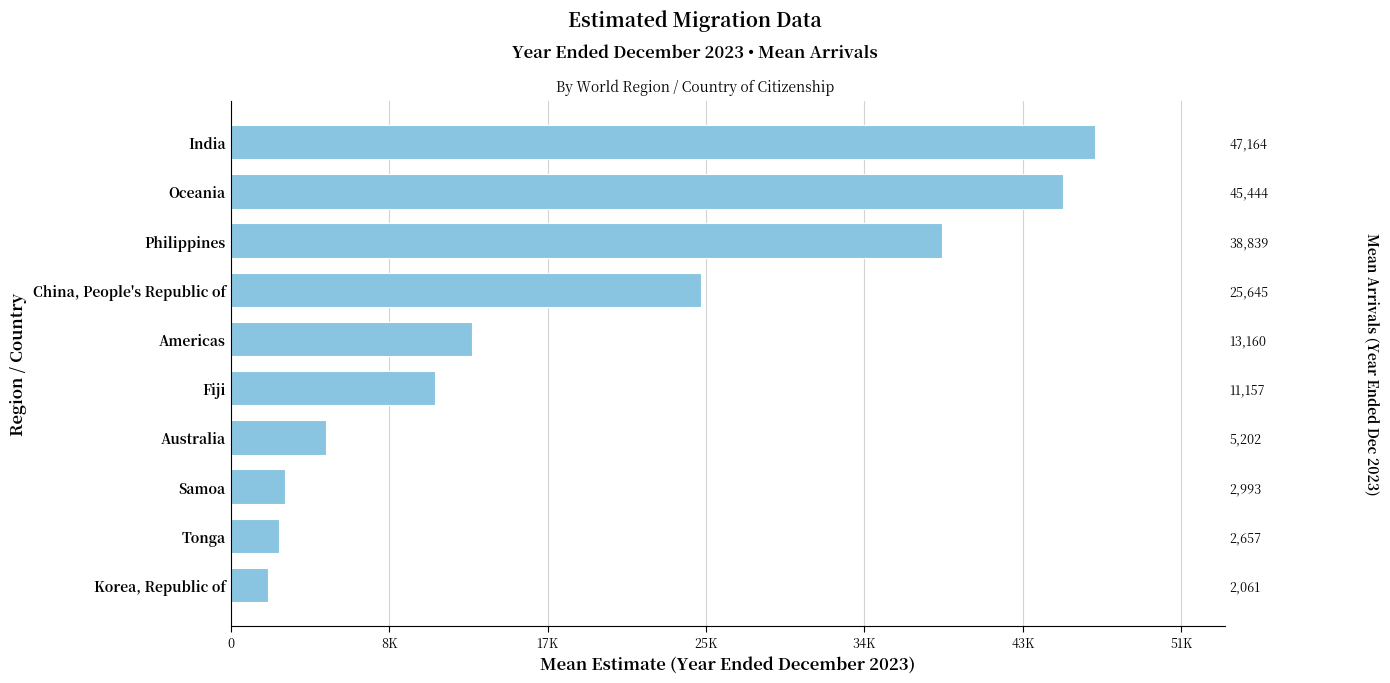

The chart shows a value of 2916 at Korea, Republic of. True or false?

False